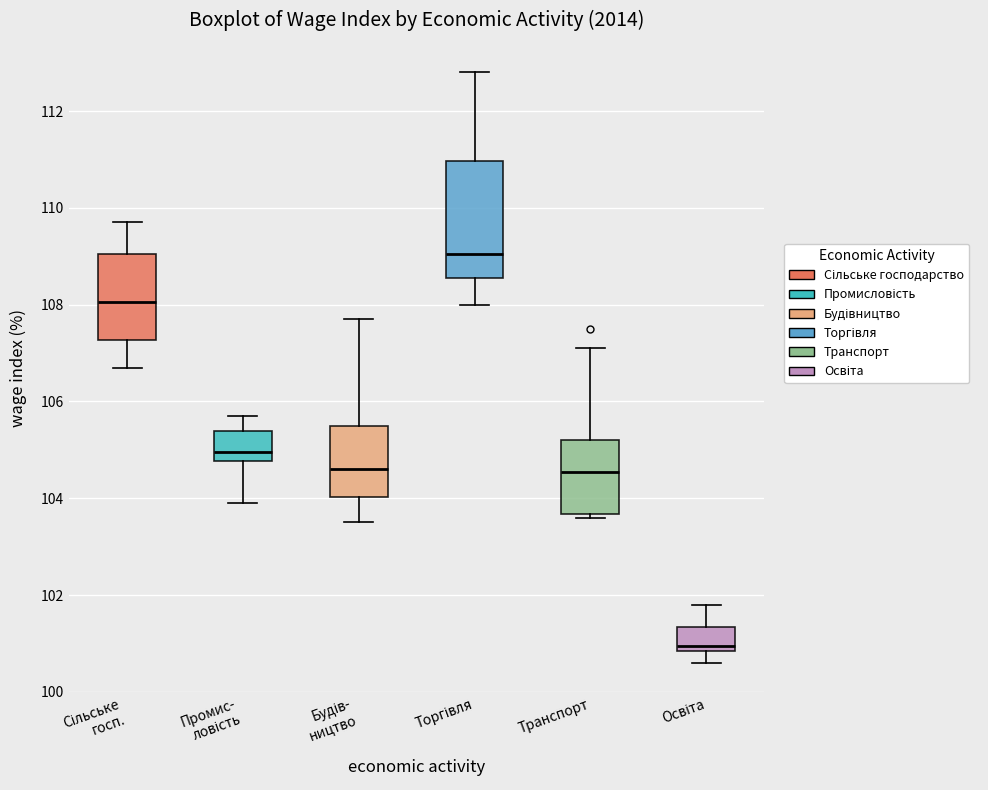

Where does the lower whisker of the box for Будів- ництво end on the y-axis? The values are not printed on the chart, so give them approximately, as read against the axis.

103.6